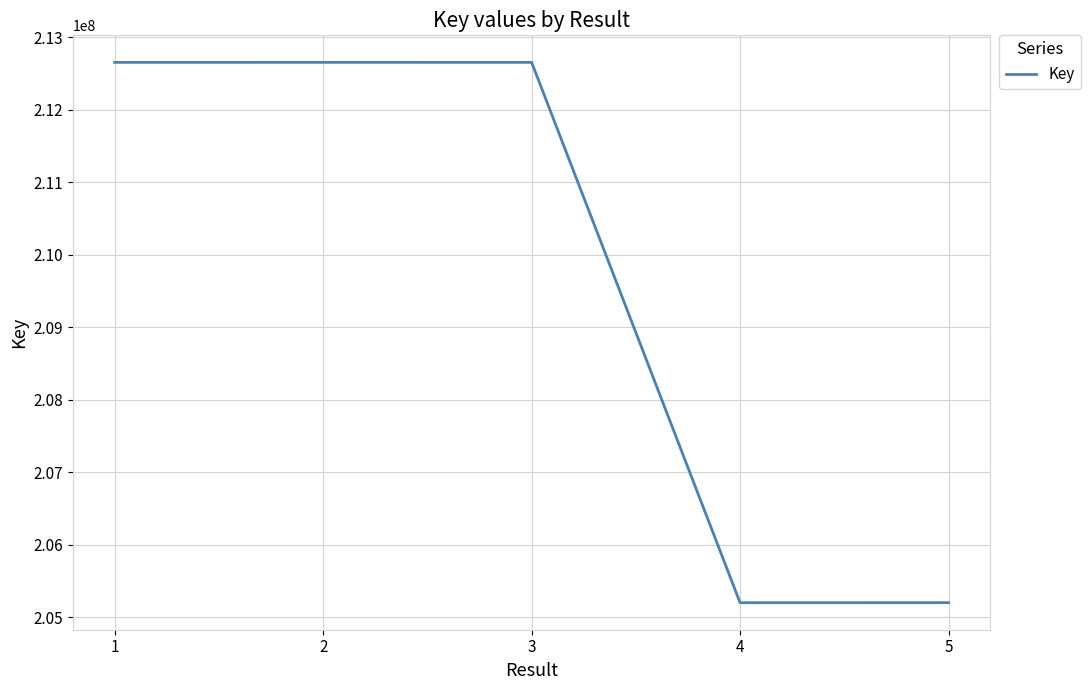

Does the chart have visible grid lines?

Yes